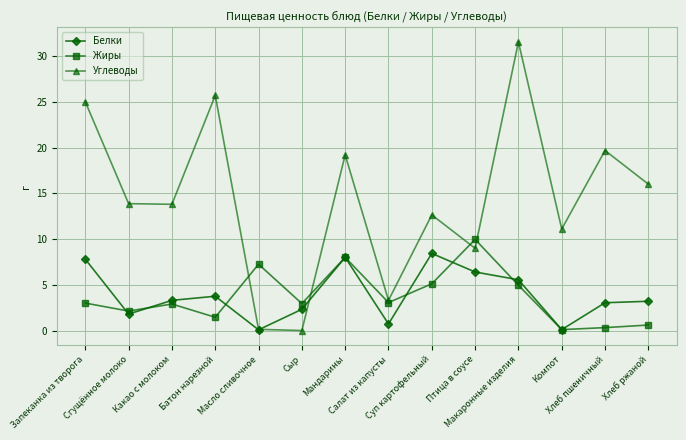

What is the label of the 4th point from the left?

Батон нарезной